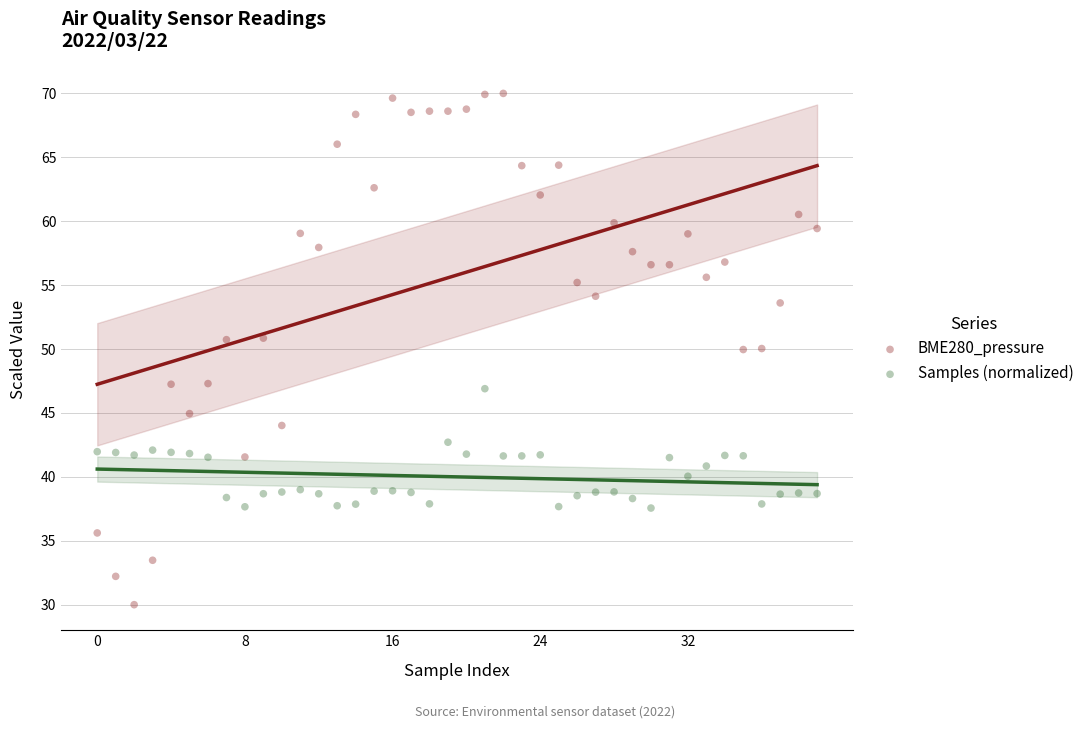

What are all the series names shown in the legend?

BME280_pressure, Samples (normalized)